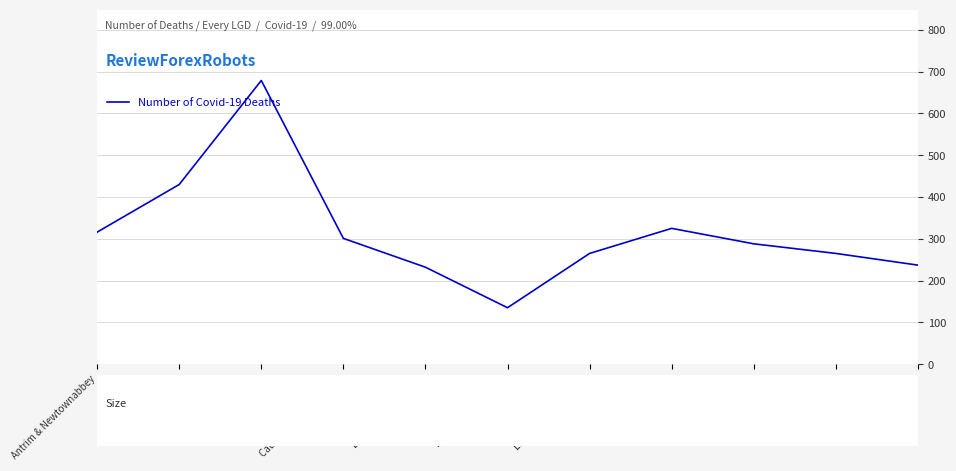

Which category has the lowest value across all series?

Fermanagh & Omagh